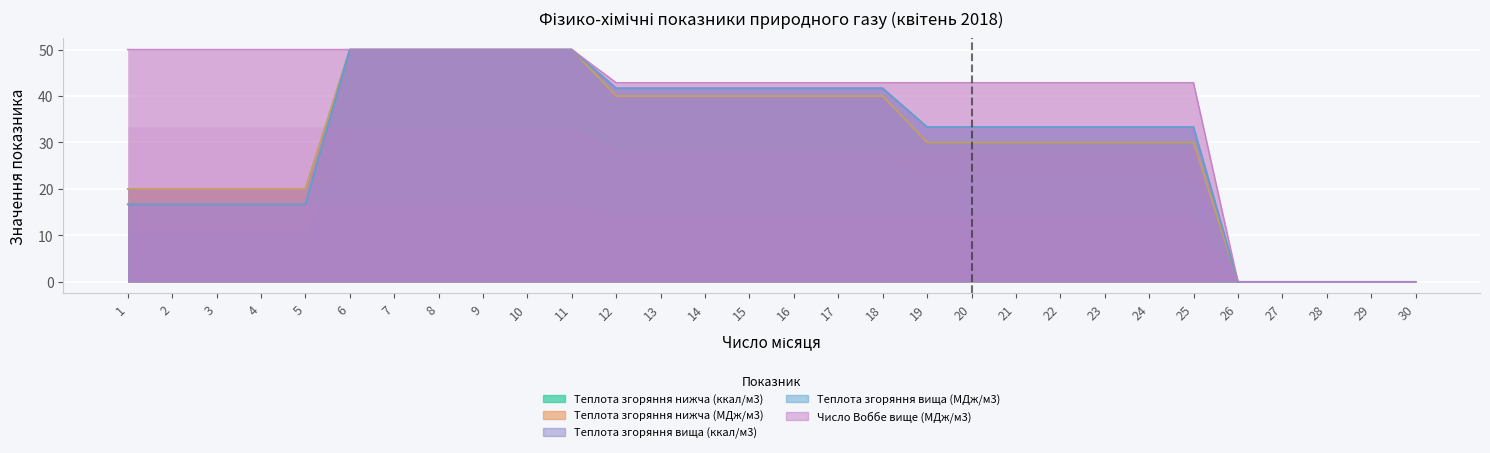

True or false: Теплота згоряння нижча (ккал/м3) and Теплота згоряння нижча (МДж/м3) intersect in this chart.

False